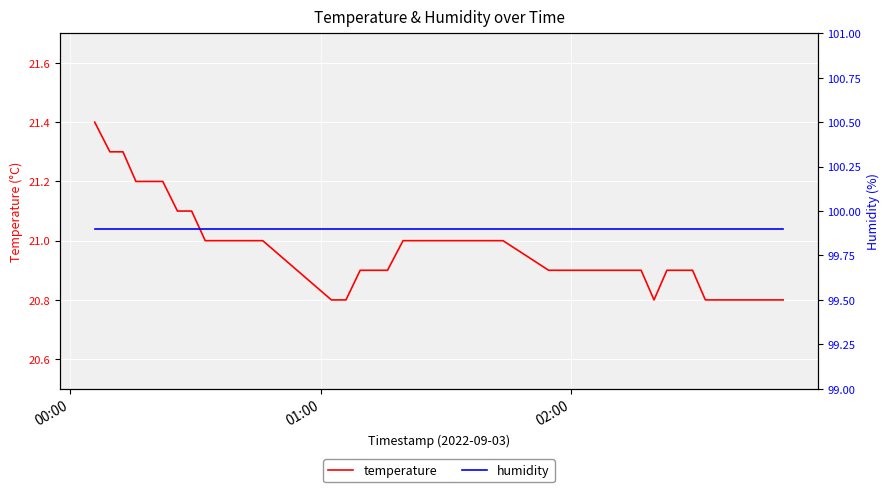

What is the maximum value for temperature?

21.4